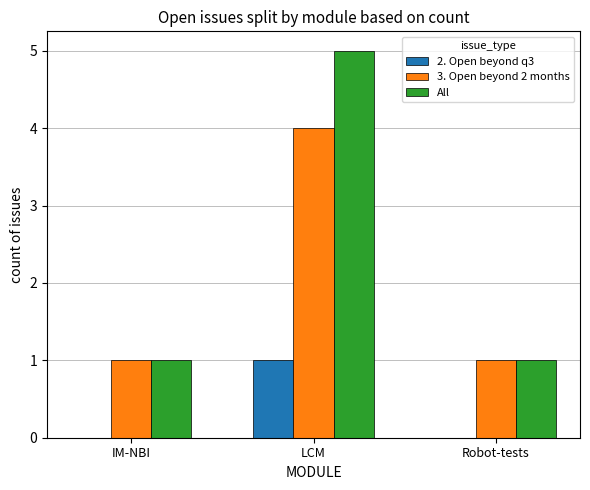

At which category is the sum across all series the highest?

LCM